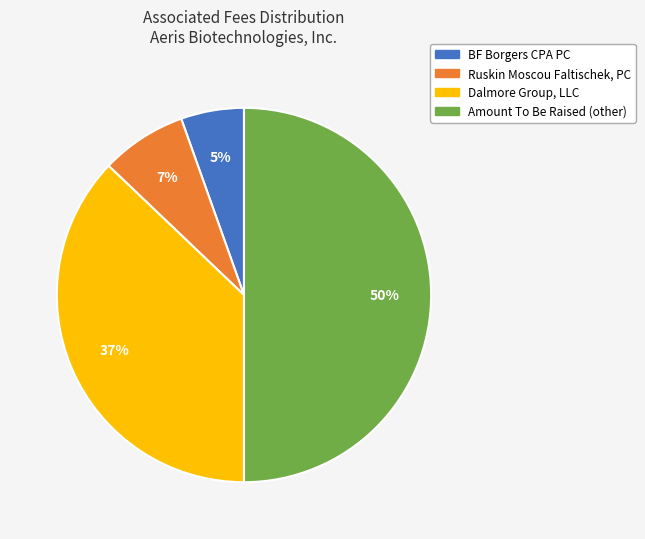

To the nearest percent, what is the difference between the Ruskin Moscou Faltischek, PC and BF Borgers CPA PC slice percentages?

2%